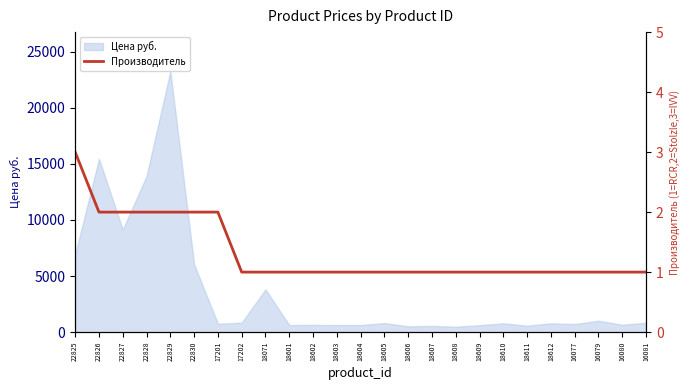

At which category does the chart reach its peak across all series?

22825